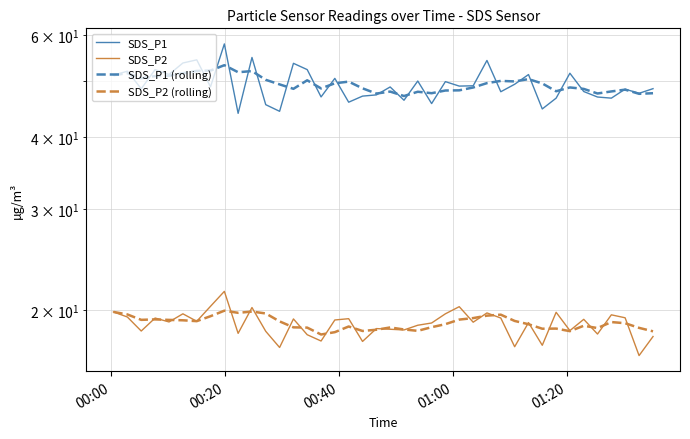

Is the value of SDS_P2 (rolling) at 26 greater than the value of SDS_P1 (rolling) at 00:20?

No